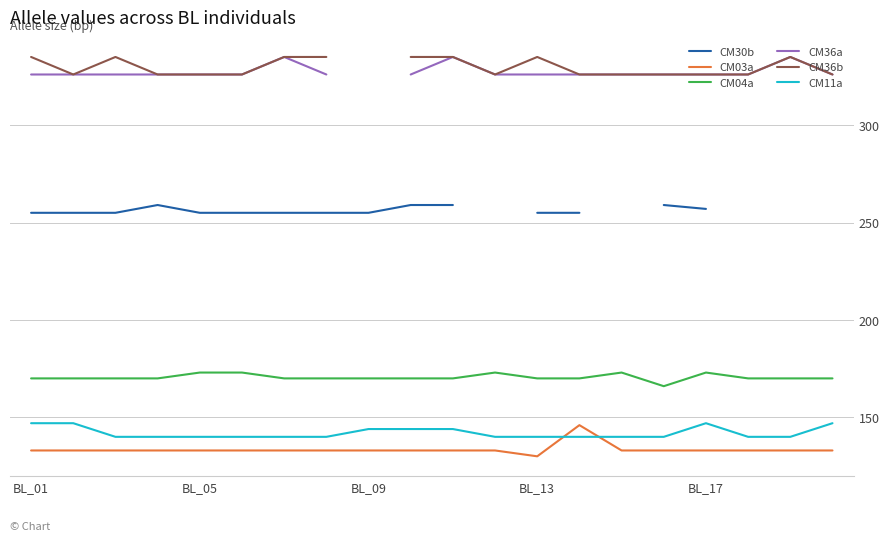

How many data points does each series have?

20